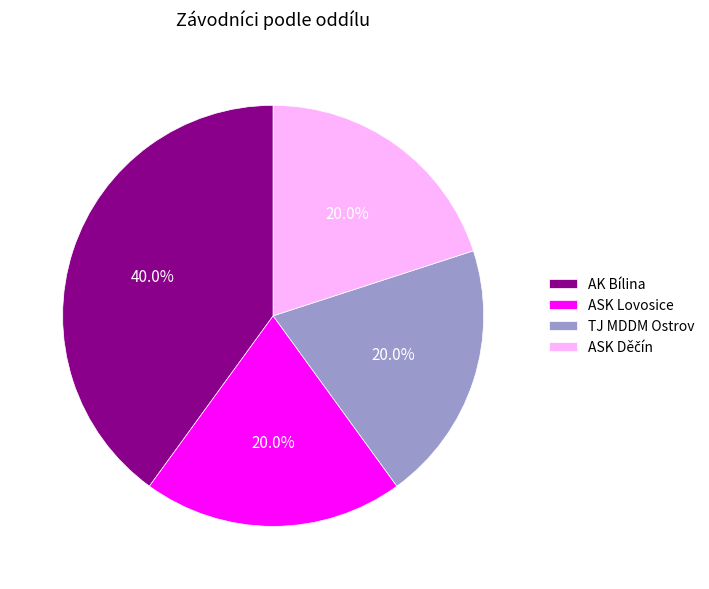

Which slice is the largest?

AK Bílina